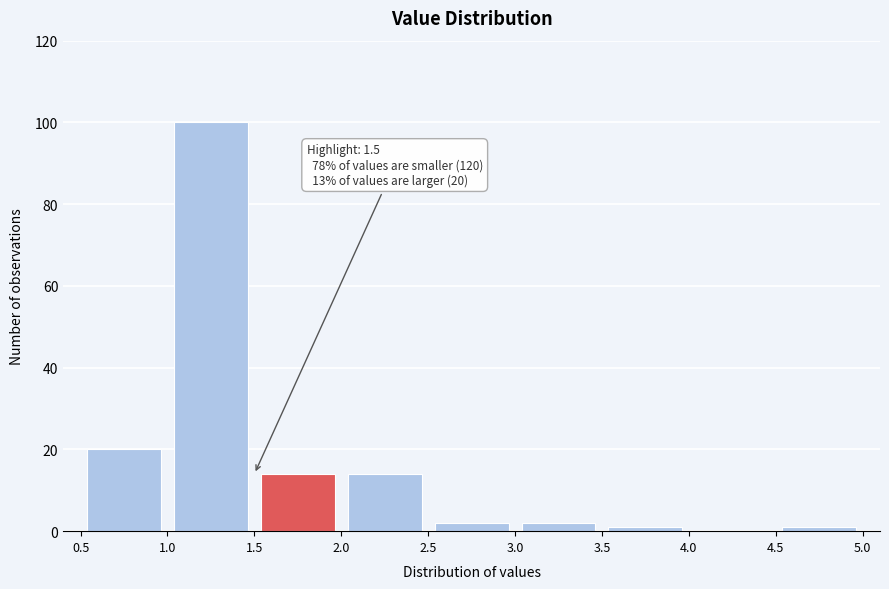

Which range on the x-axis has the tallest bar?

1.0 to 1.5